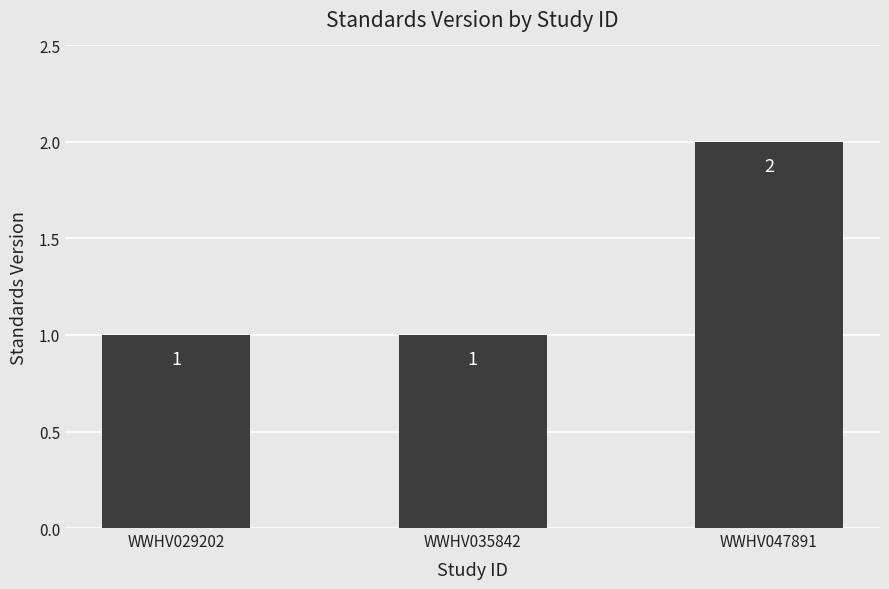

What is the change in value from WWHV029202 to WWHV047891?

+1